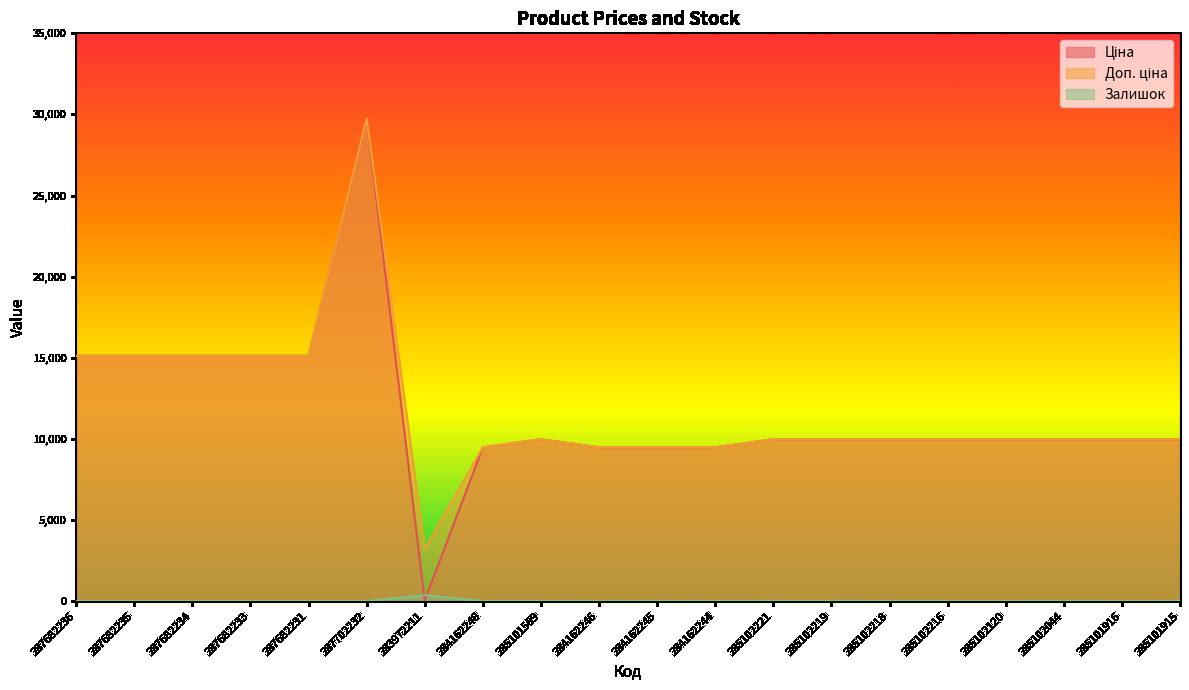

What is the label of the 1st point from the left?

287682236